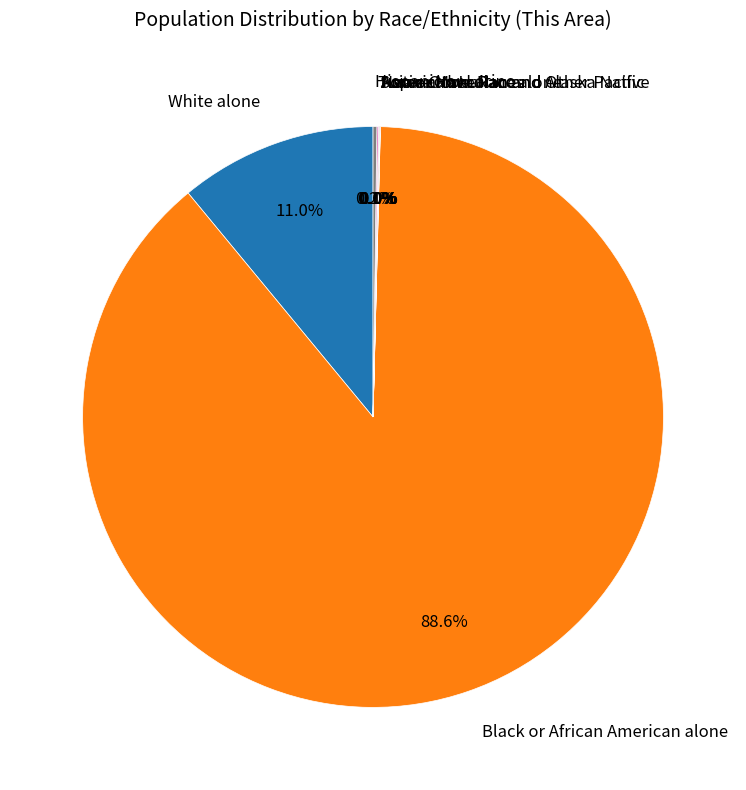

Which slice is the largest?

Black or African American alone